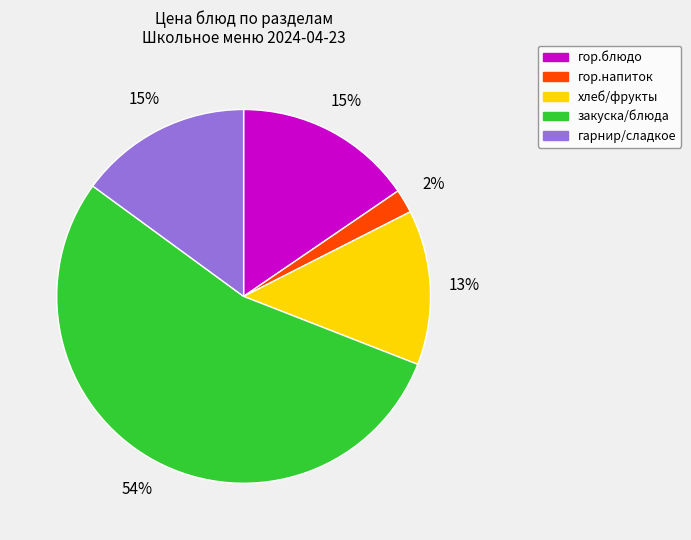

Is there a majority slice in this chart?

Yes